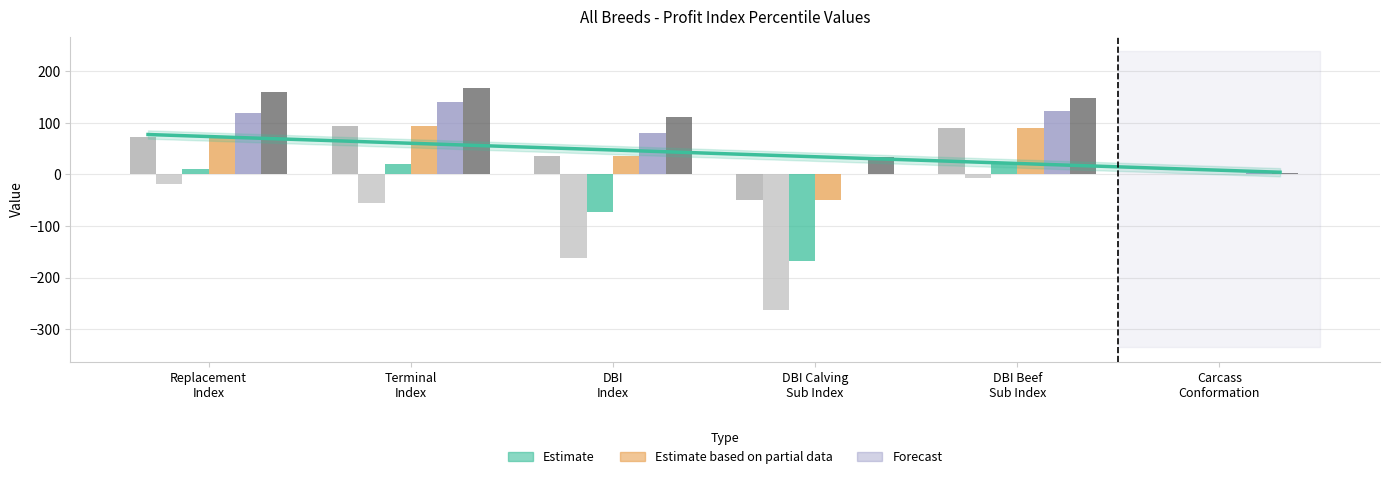

What is the sum of all 90pc values?

466.5